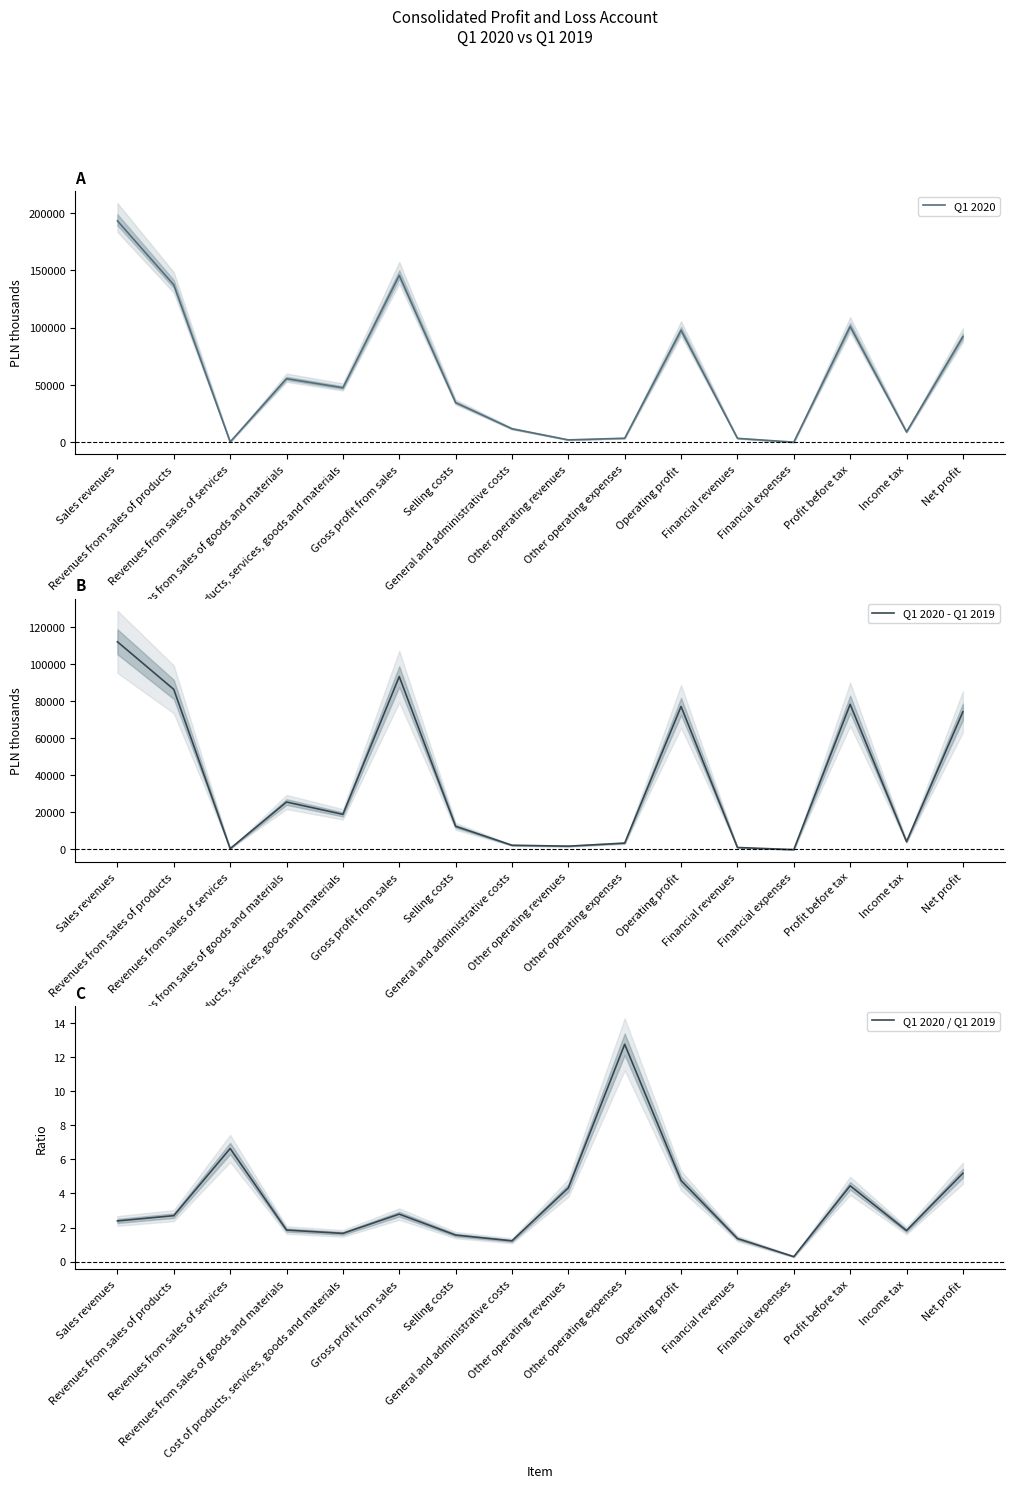

Where is Q1 2020 - Q1 2019 nearest to the value 55914?

Net profit